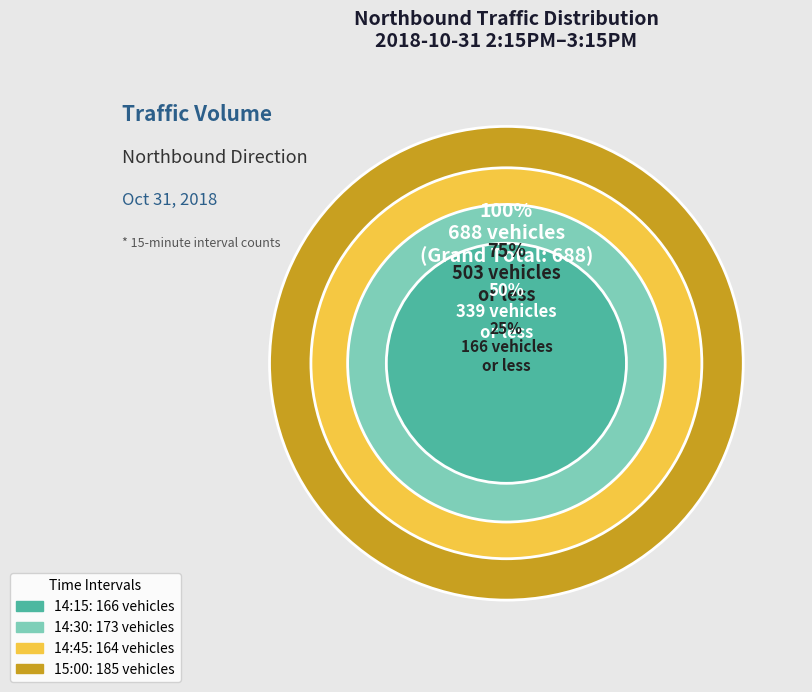

How many segments does this pie chart have?

4